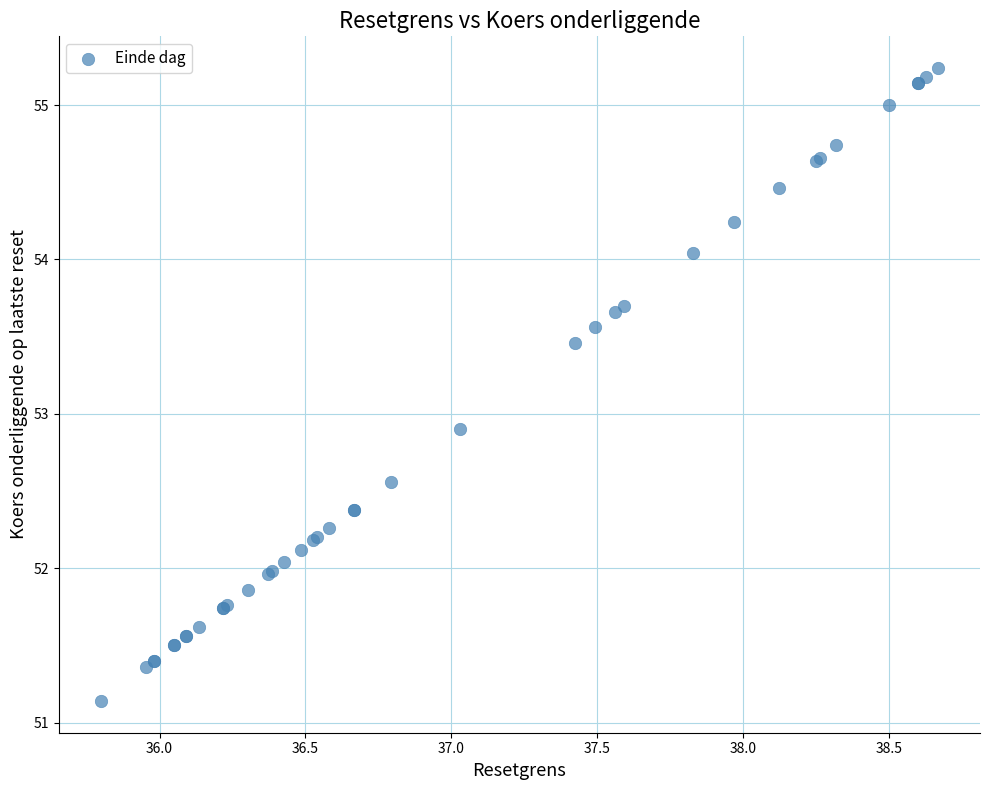

What Y value in the scatter plot is closest to 53?

52.9